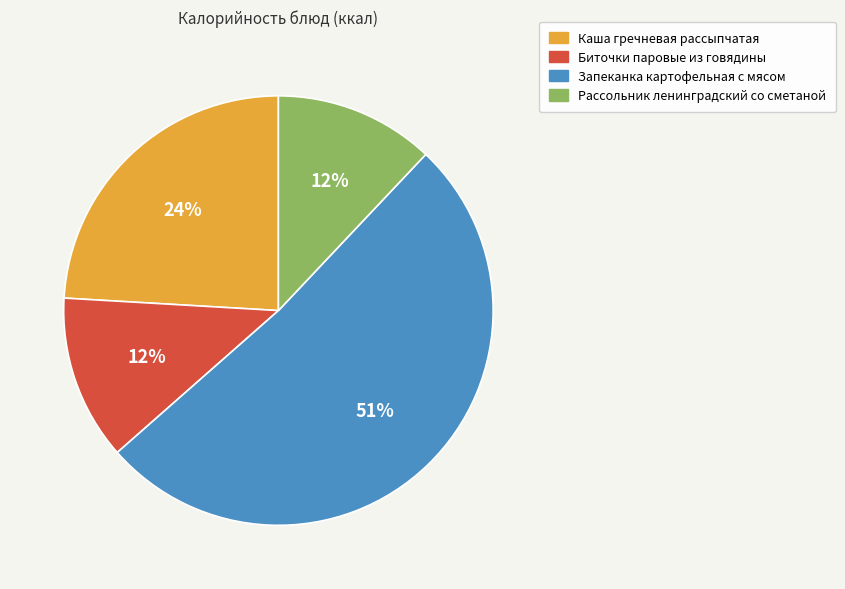

Combined, do Биточки паровые из говядины and Каша гречневая рассыпчатая account for over 50%?

No